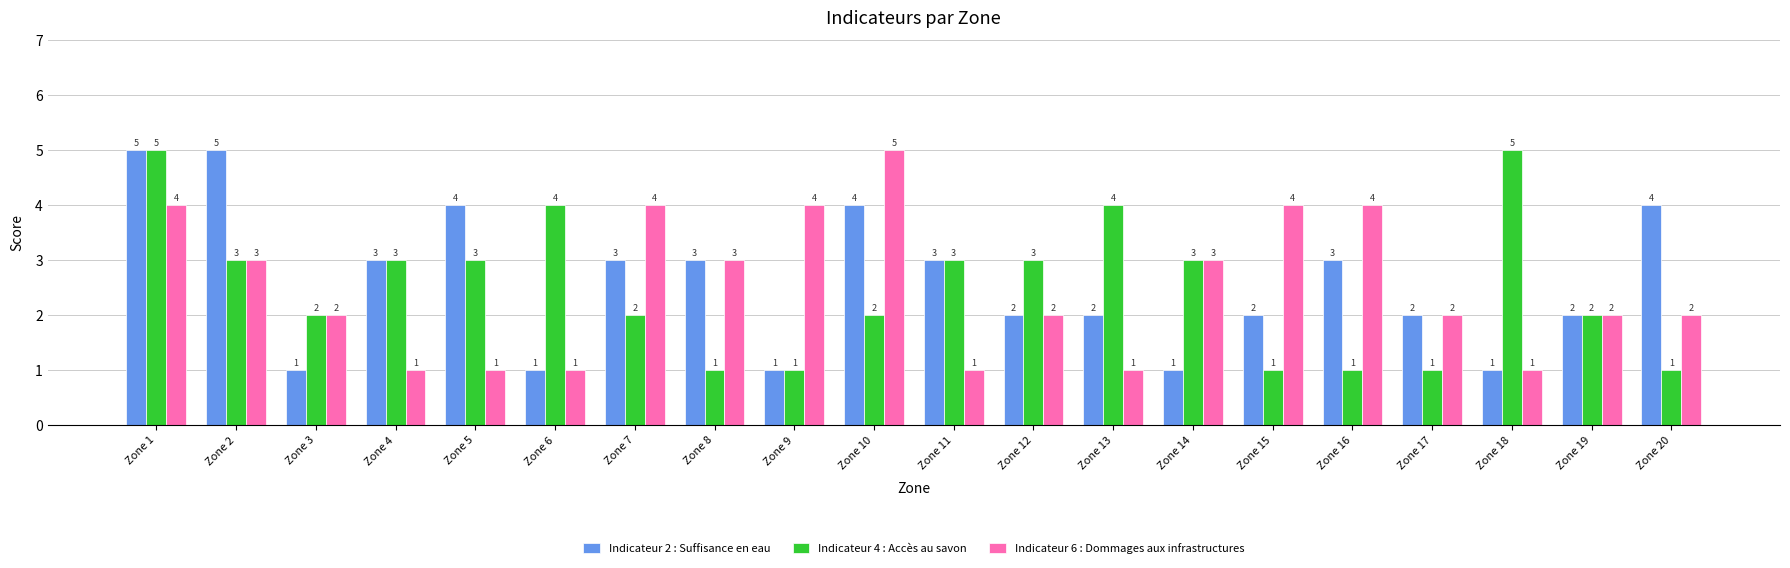

What is the difference between the maximum and minimum values in the Indicateur 2 : Suffisance en eau series?

4